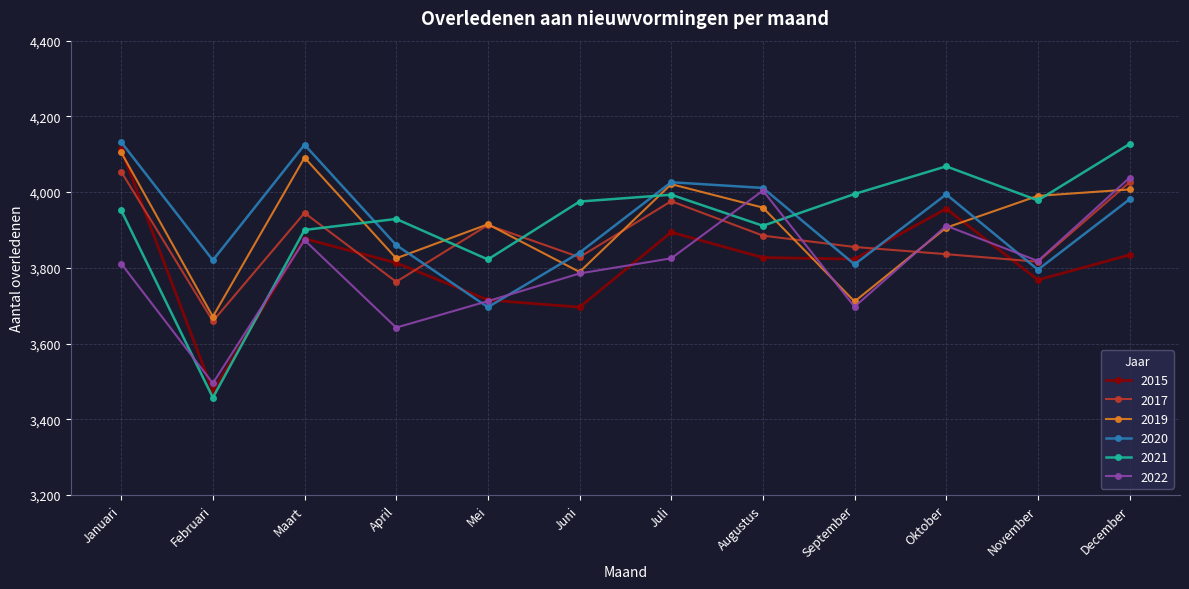

What are all the series names shown in the legend?

2015, 2017, 2019, 2020, 2021, 2022